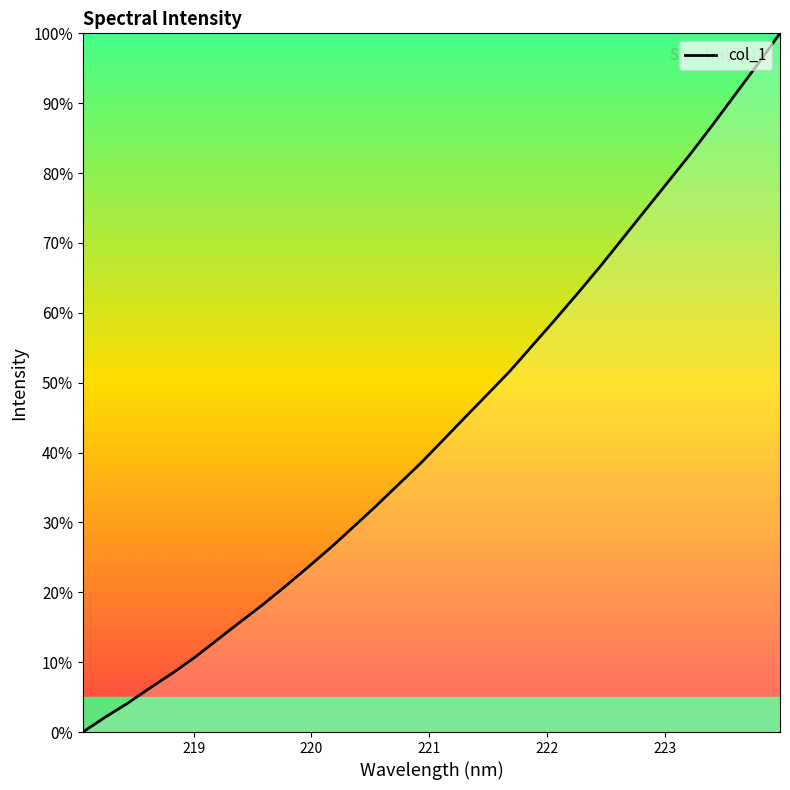

What is the maximum value shown in the chart?

100.0